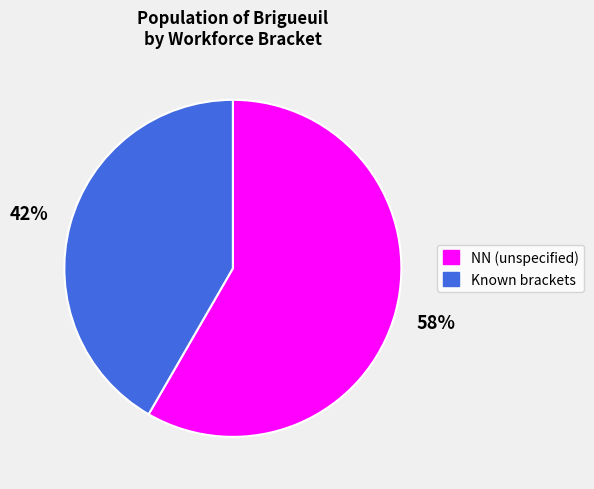

Which has a higher value, NN (unspecified) or Known brackets?

NN (unspecified)